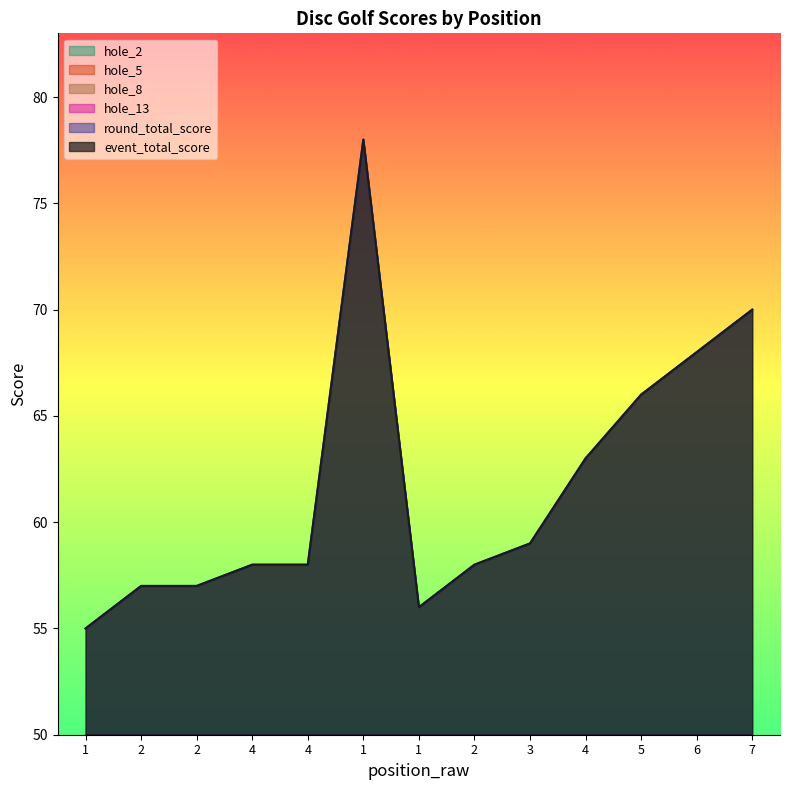

At which category does hole_13 reach its first local peak?

2